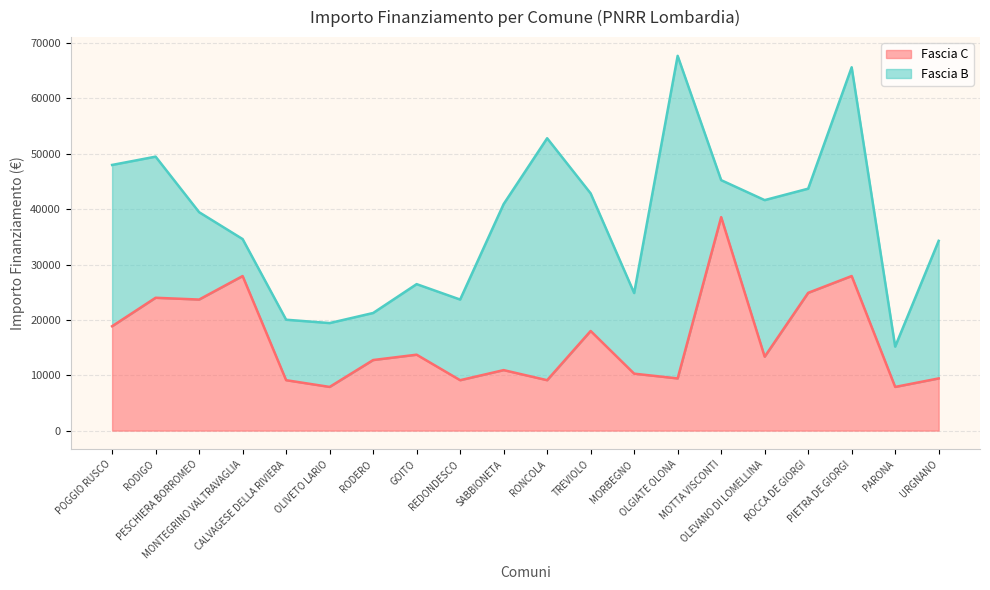

How many points are lower than both their immediate neighbors (excluding endpoints)?

7